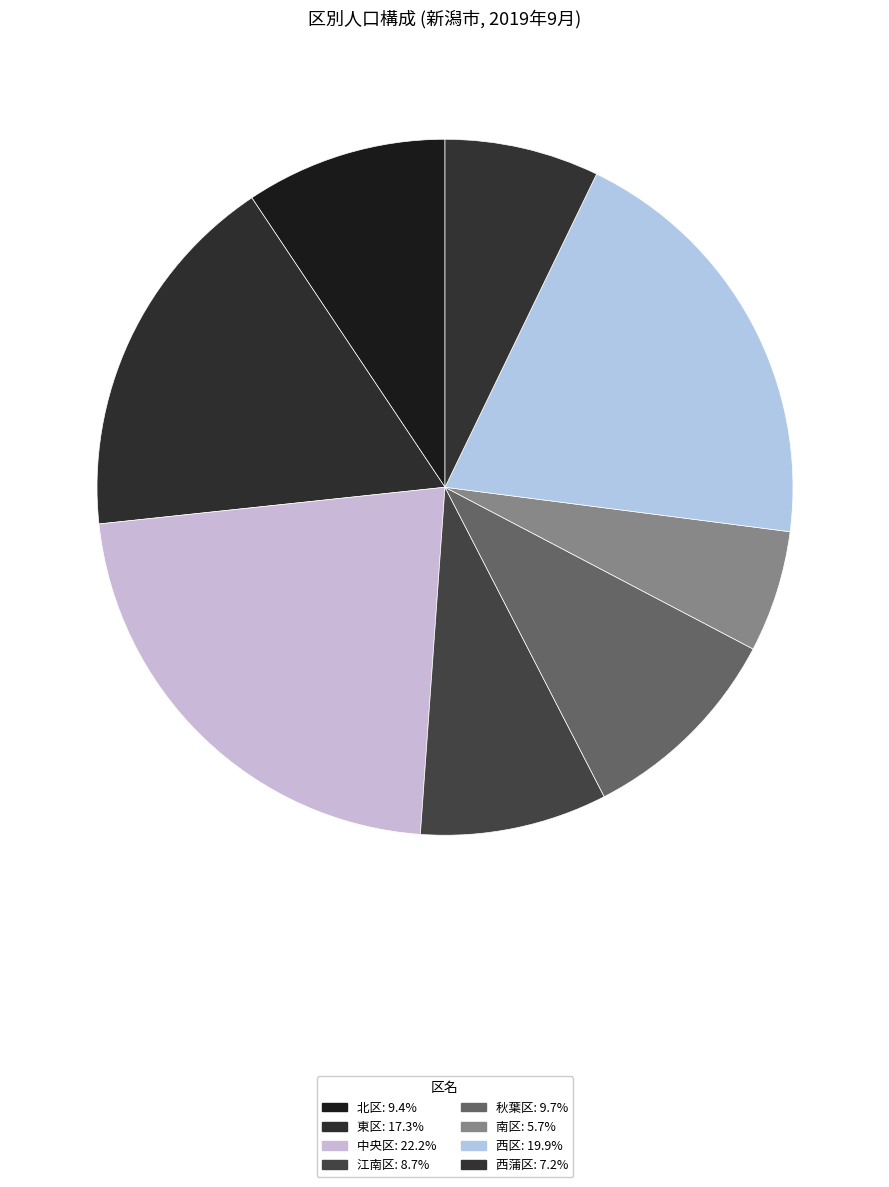

How many slices are in this pie chart?

8